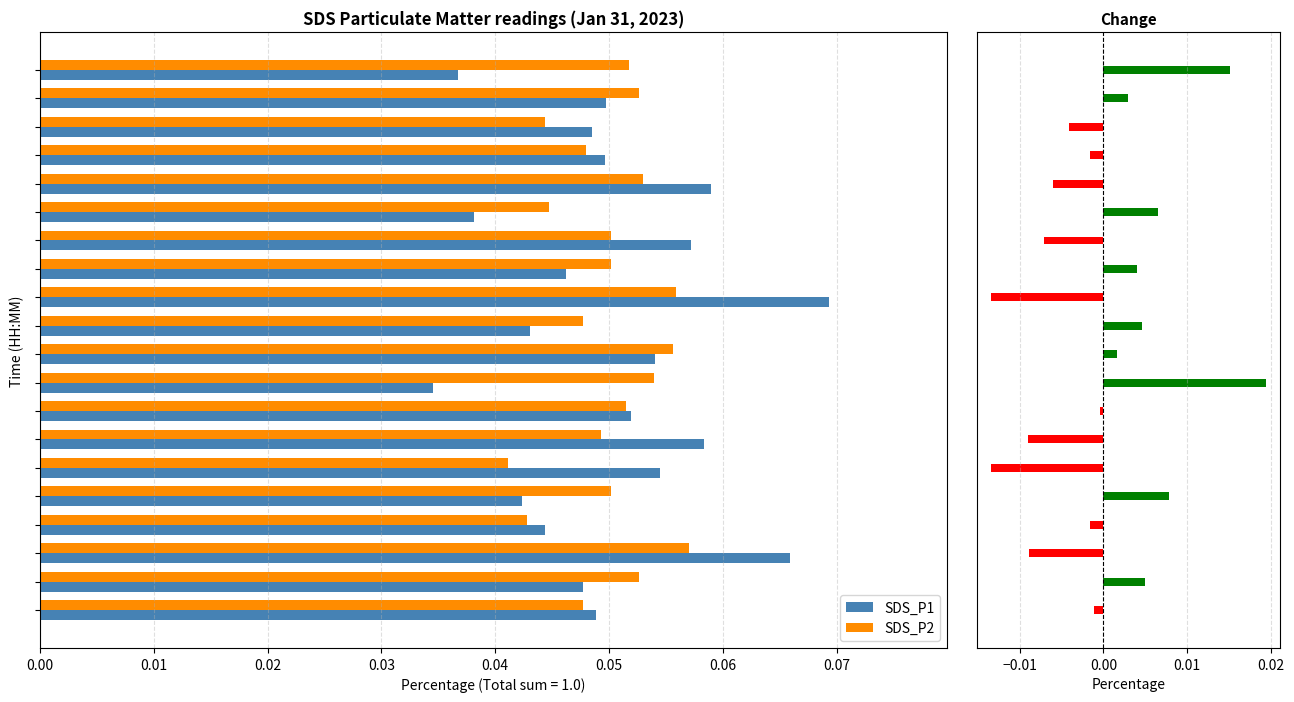

Reading left to right, list all the values displayed in this chart.

SDS_P1: 0.0	0.0	0.0	0.0	0.1	0.0	0.1	0.0	0.1	0.0	0.1	0.0	0.1	0.1	0.1	0.0	0.0	0.1	0.0	0.0
SDS_P2: 0.1	0.1	0.0	0.0	0.1	0.0	0.1	0.1	0.1	0.0	0.1	0.1	0.1	0.0	0.0	0.1	0.0	0.1	0.1	0.0
Change (SDS_P2 - SDS_P1): 0.0	0.0	-0.0	-0.0	-0.0	0.0	-0.0	0.0	-0.0	0.0	0.0	0.0	-0.0	-0.0	-0.0	0.0	-0.0	-0.0	0.0	-0.0